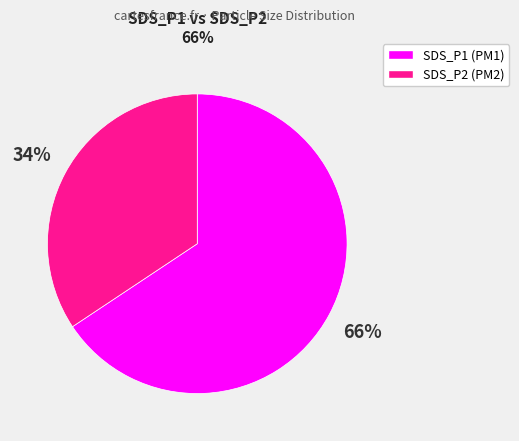

To the nearest percent, what portion does SDS_P1 represent?

66%